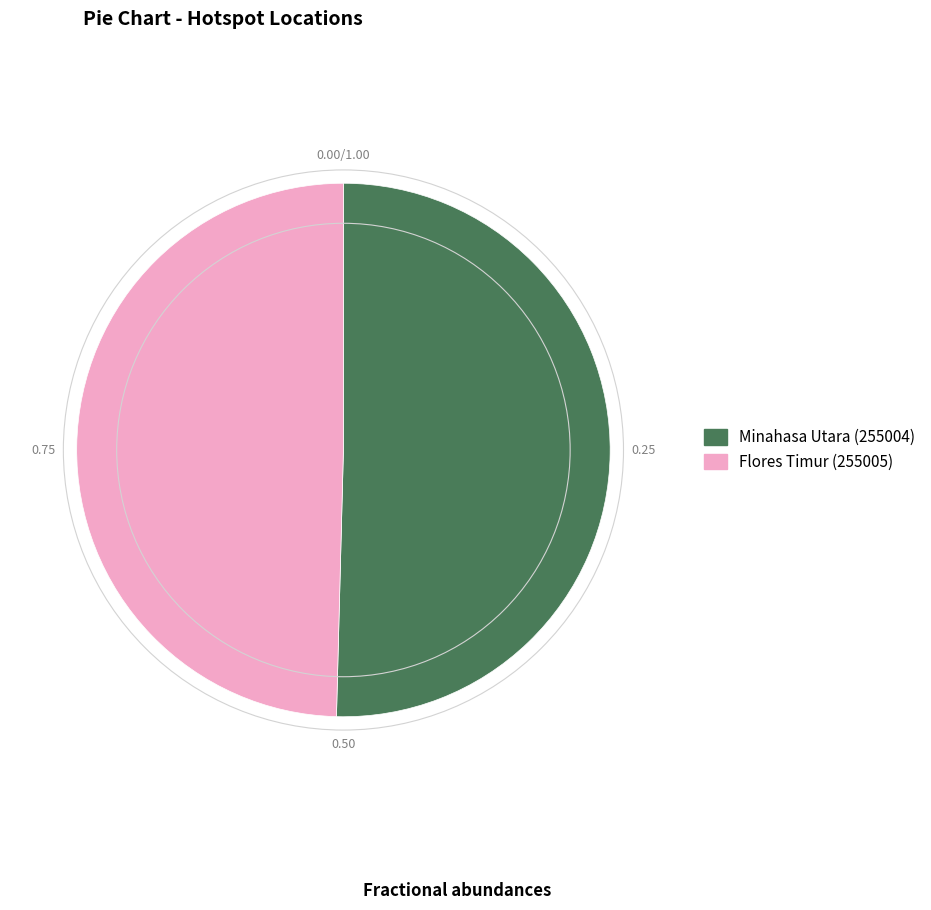

Rank the categories by value from highest to lowest.

Minahasa Utara (255004), Flores Timur (255005)